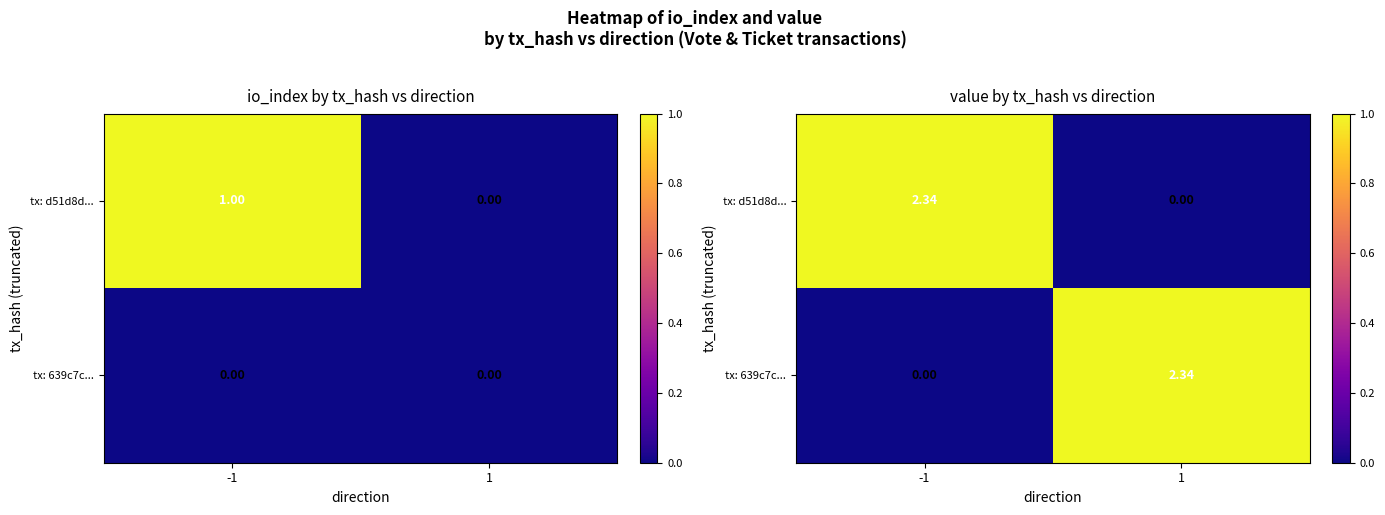

True or false: tx: 639c7c... has a value of 0 at -1.

True